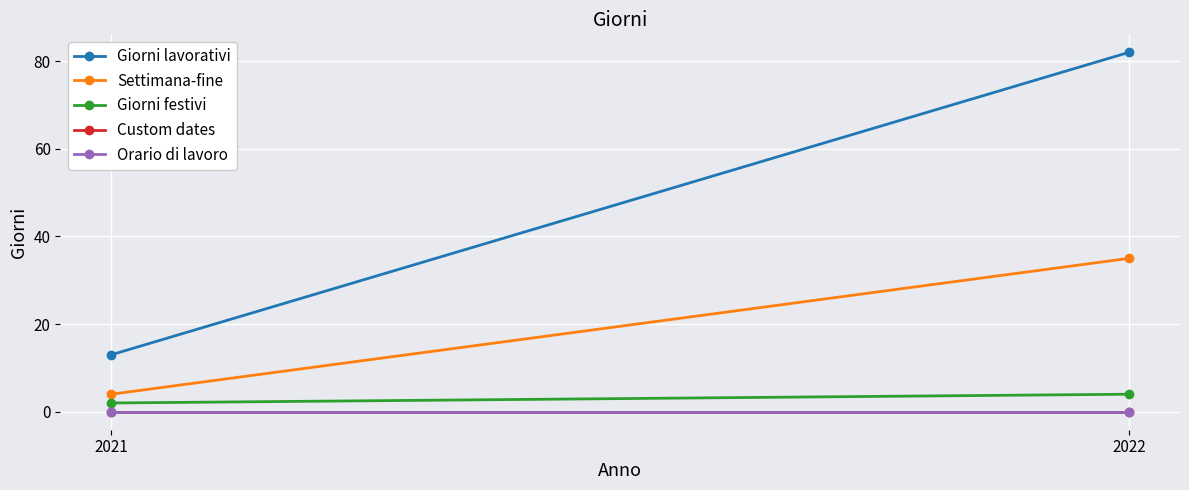

Rank the categories by Orario di lavoro value from highest to lowest.

2021, 2022